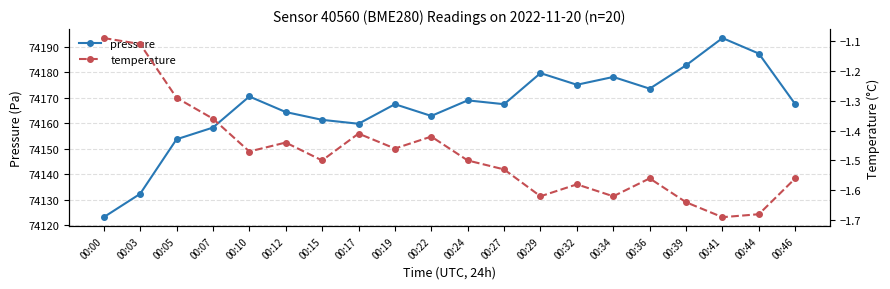

True or false: temperature and pressure intersect in this chart.

False